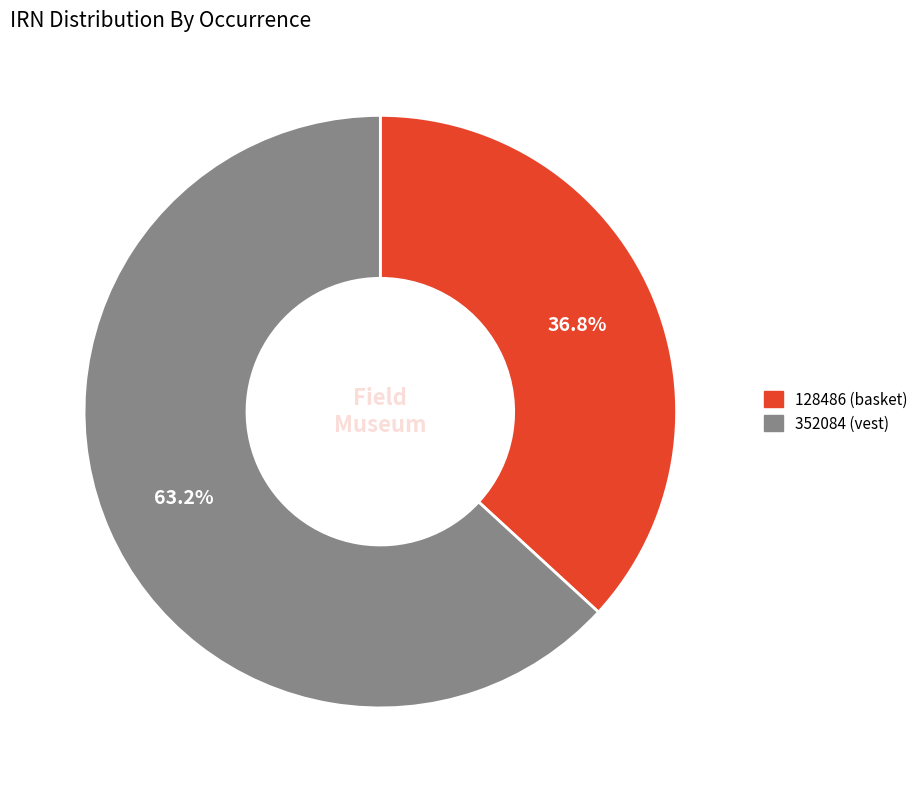

Approximately how many times larger is the value at 128486 (basket) compared to 352084 (vest)?

0.6